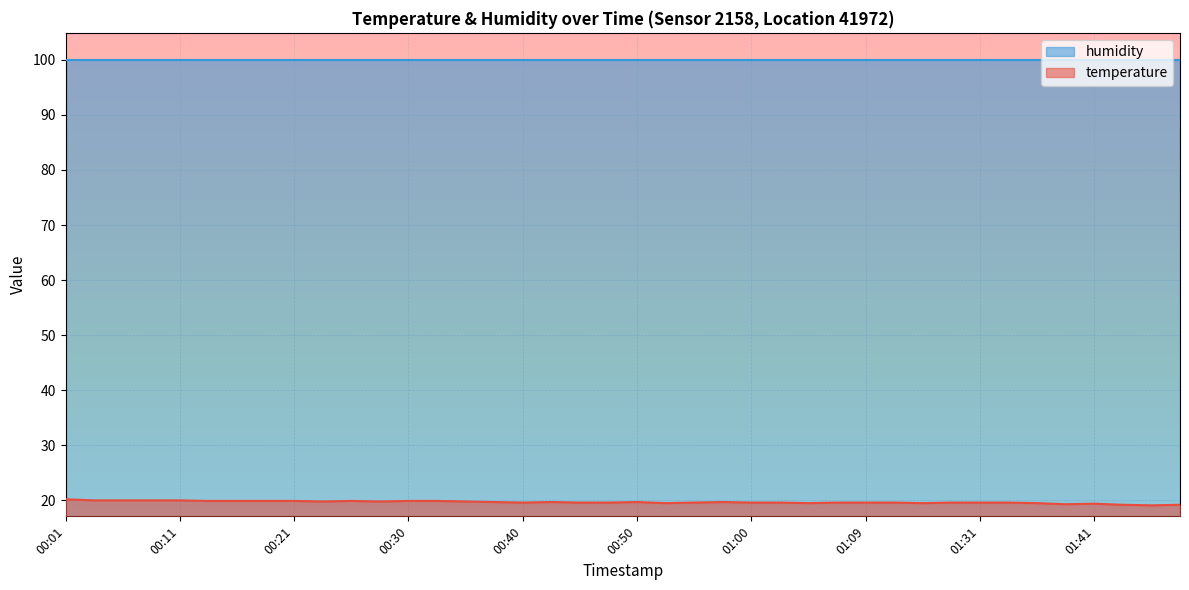

Which series has the widest spread of values?

temperature